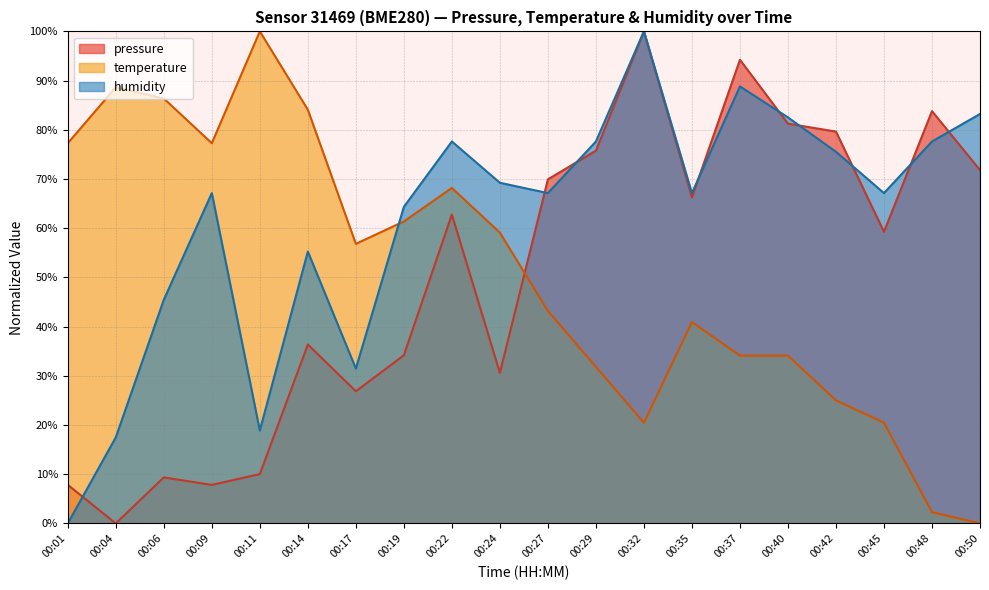

True or false: humidity has more than 1 interior local peaks.

True